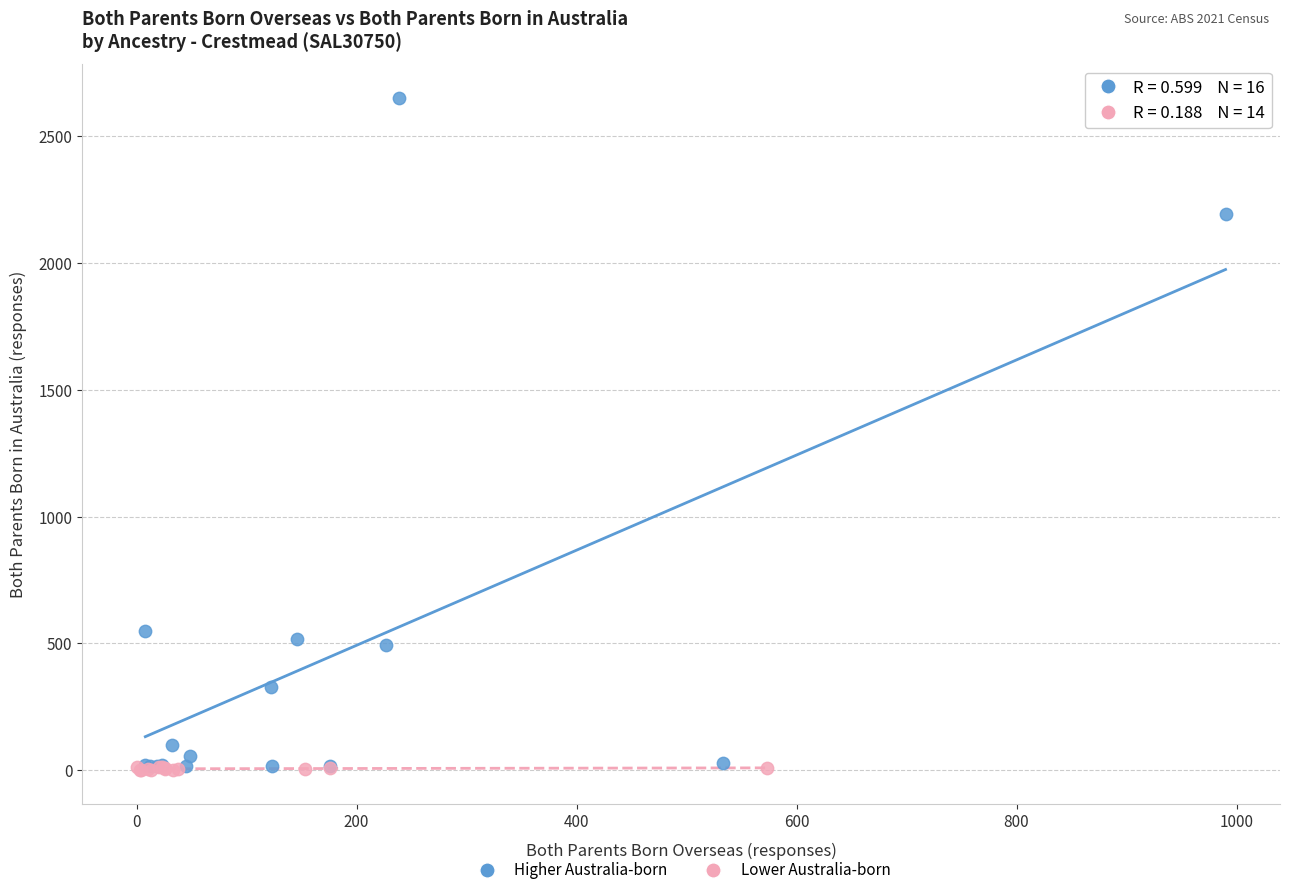

Which series contains the highest Y value?

Higher Australia-born